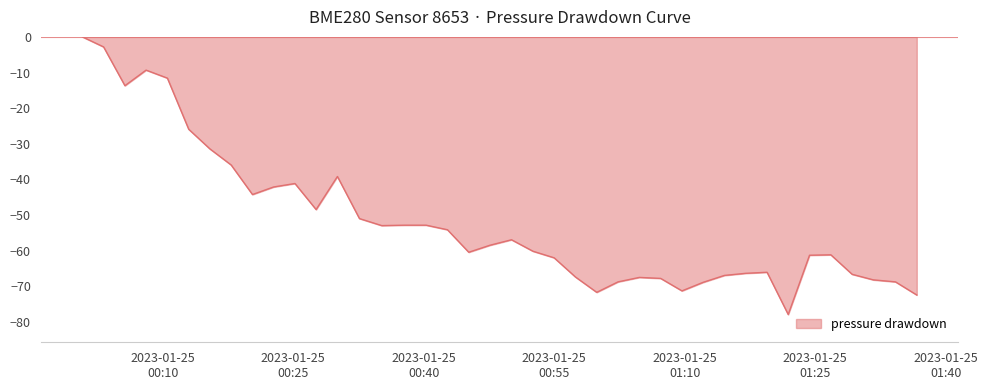

What is the difference between the maximum and minimum values?

77.9